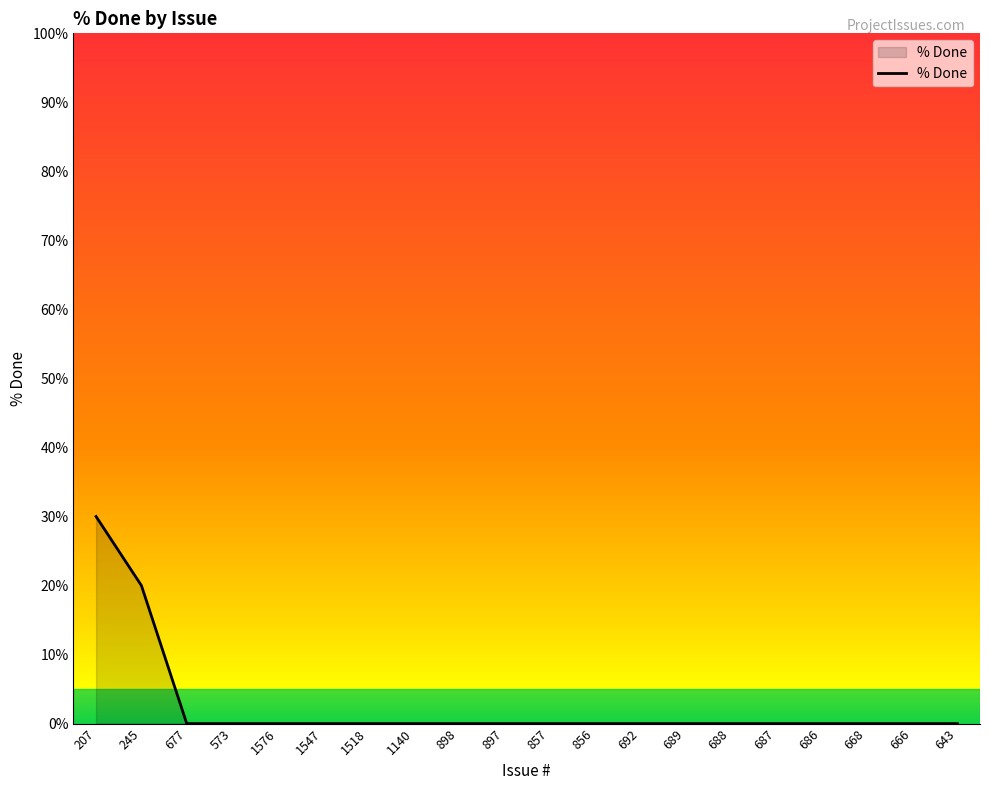

What is the greatest value displayed?

30